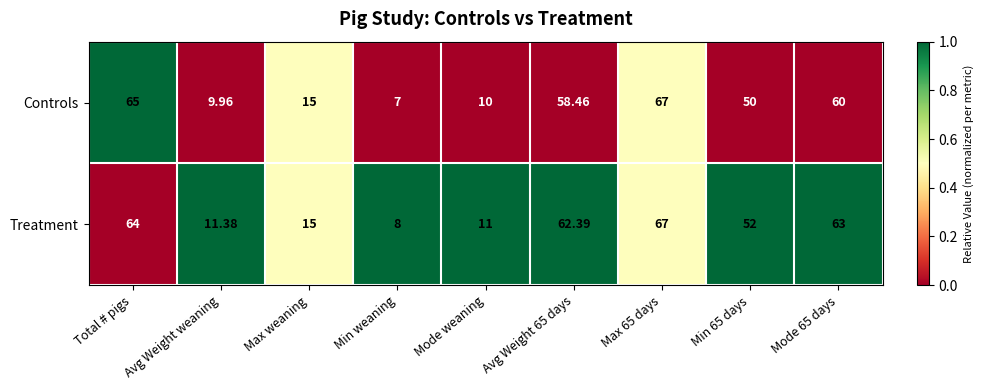

Which series has the largest total across all categories?

Treatment